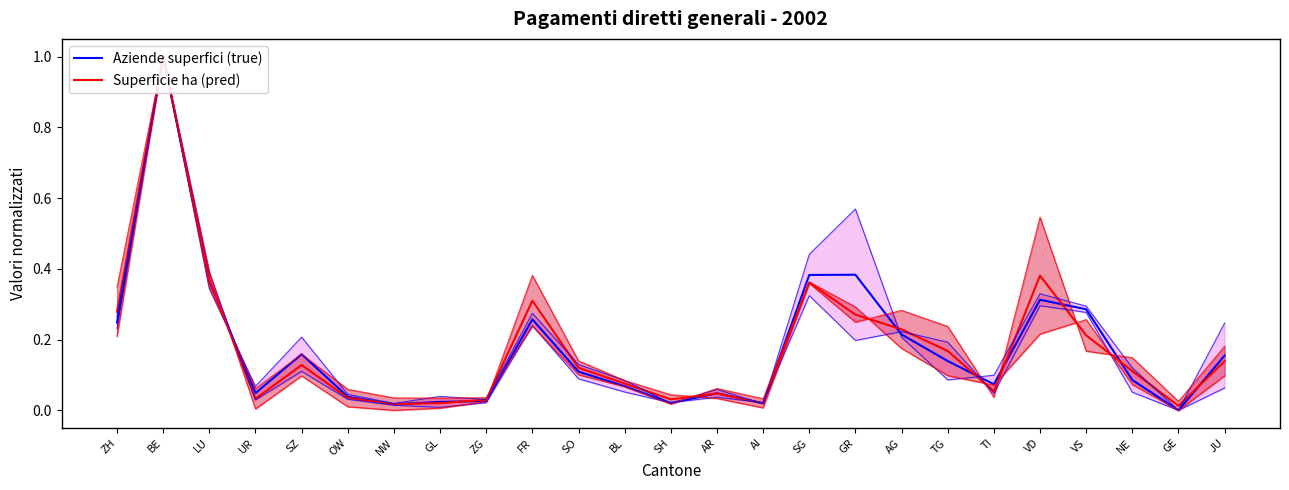

Between TG and LU, which is larger?

LU